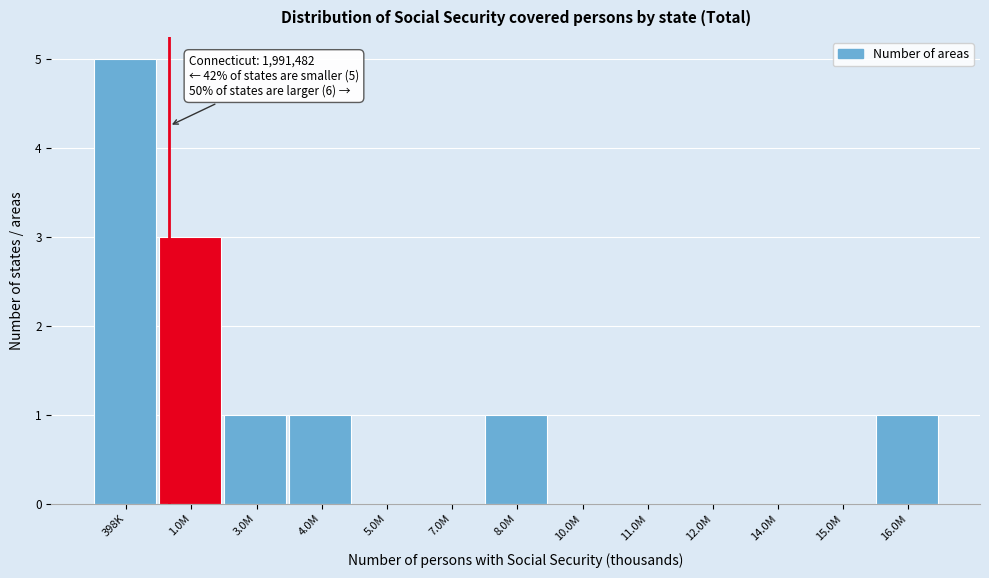

Reading left to right, what are all the values shown in this chart?

398K=5	1.0M=3	3.0M=1	4.0M=1	5.0M=0	7.0M=0	8.0M=1	10.0M=0	11.0M=0	12.0M=0	14.0M=0	15.0M=0	16.0M=1